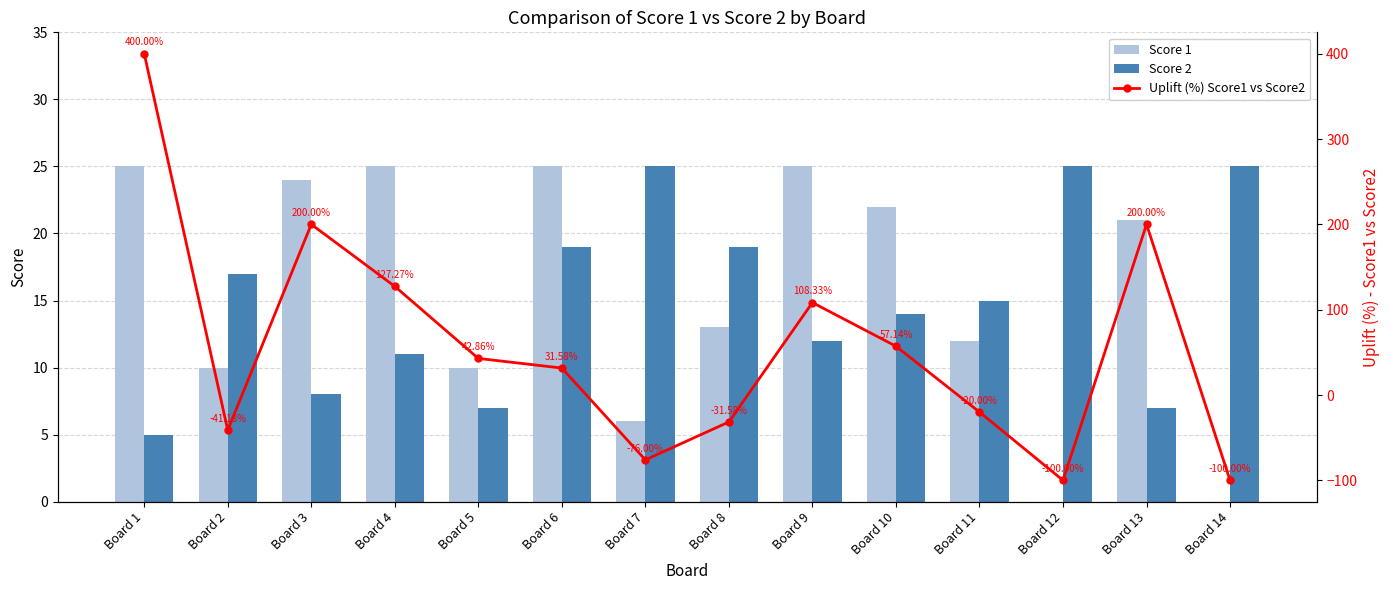

What is the difference between the Score 1 values at Board 2 and Board 10?

12